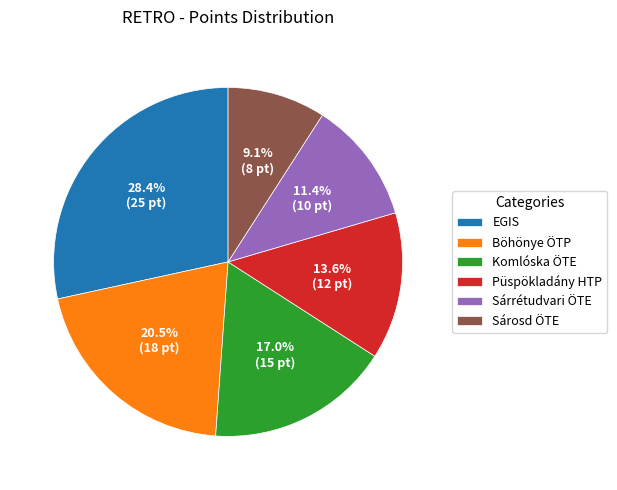

Approximately how many times larger is the value at Sárosd ÖTE compared to Böhönye ÖTP?

0.4